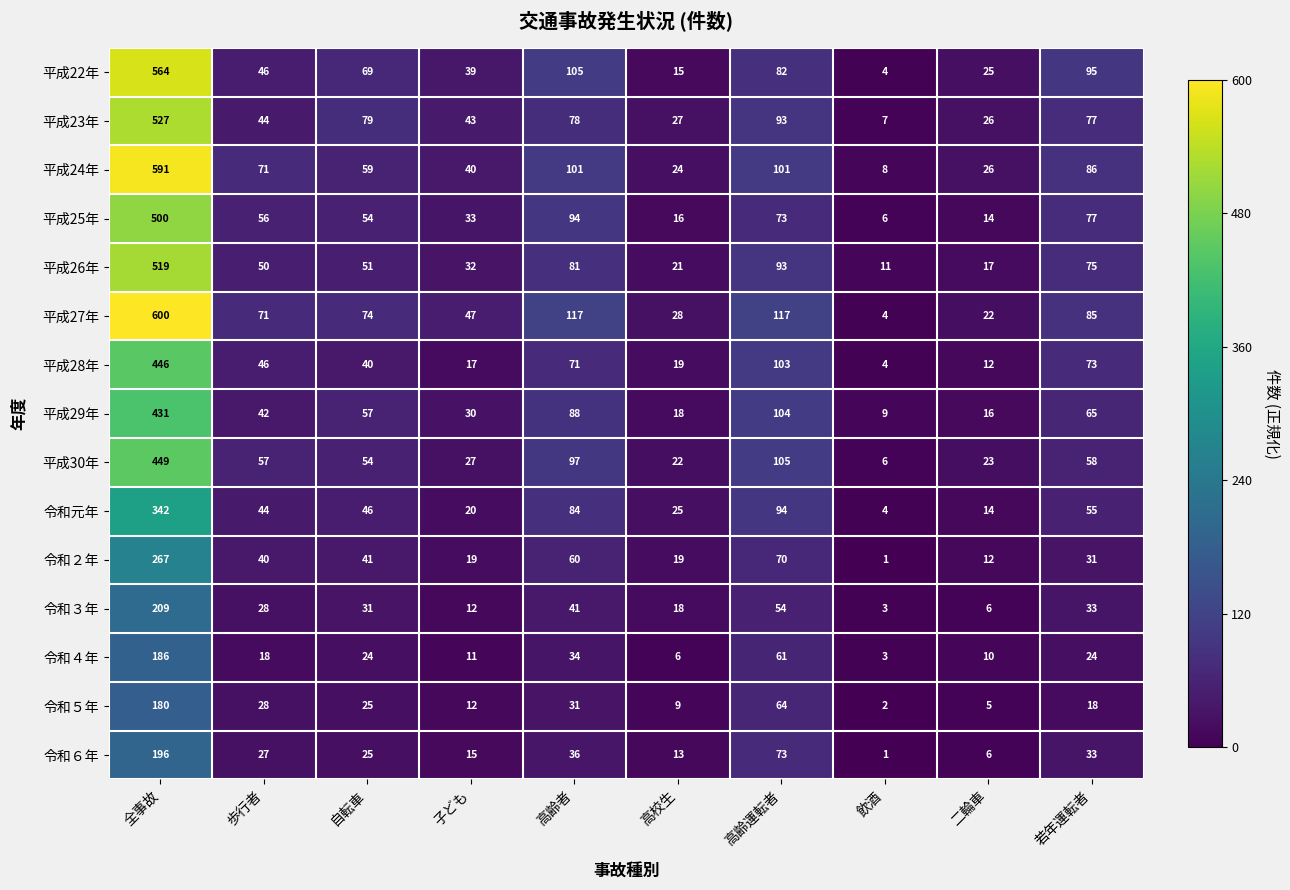

Which series has the largest total across all categories?

平成27年